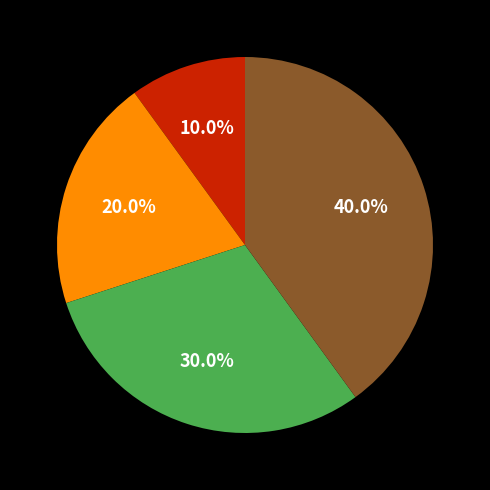

Count the number of slices in the pie.

4